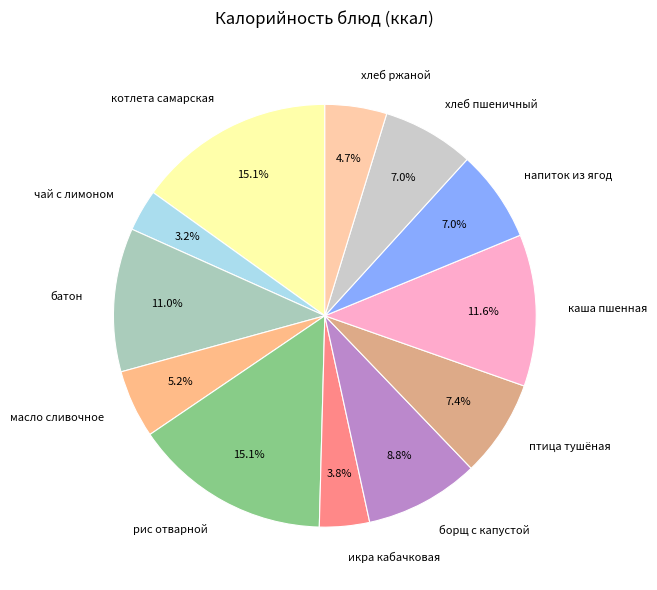

What percentage do икра кабачковая and хлеб пшеничный together represent?

10.8%